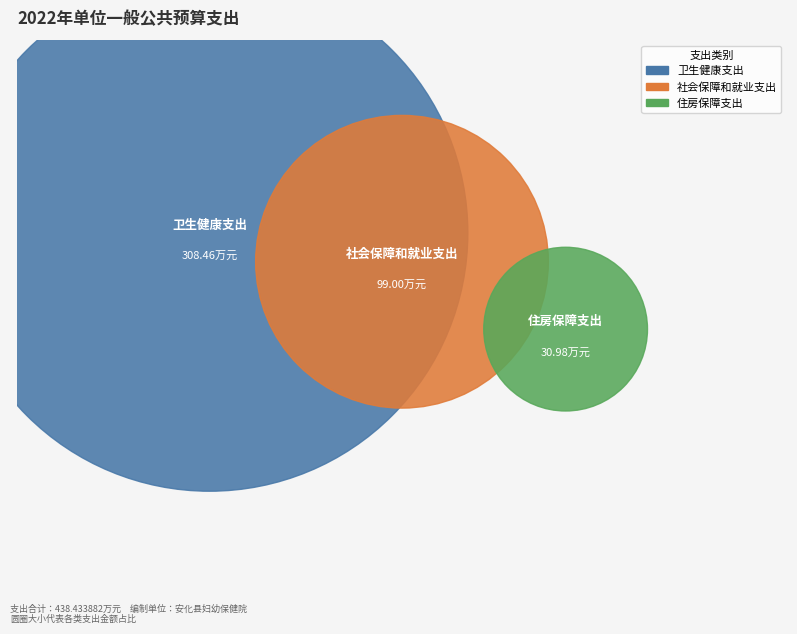

How many segments does this pie chart have?

3